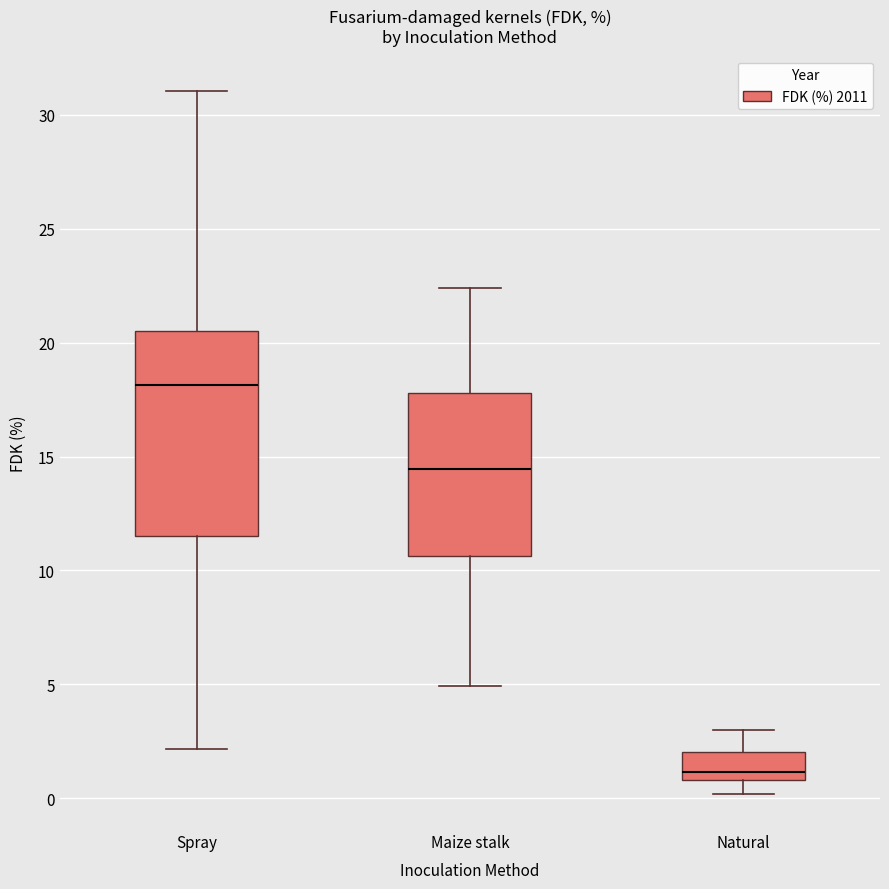

Where does the lower whisker of the box for Maize stalk end on the y-axis? The values are not printed on the chart, so give them approximately, as read against the axis.

5.0